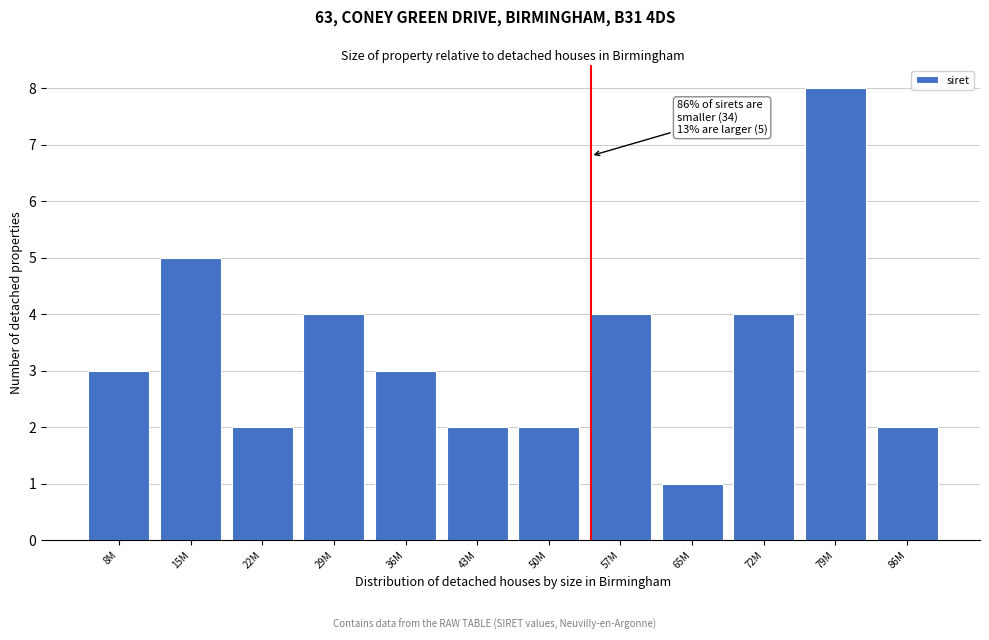

Reading right to left, list all the values displayed in this chart.

2	8	4	1	4	2	2	3	4	2	5	3